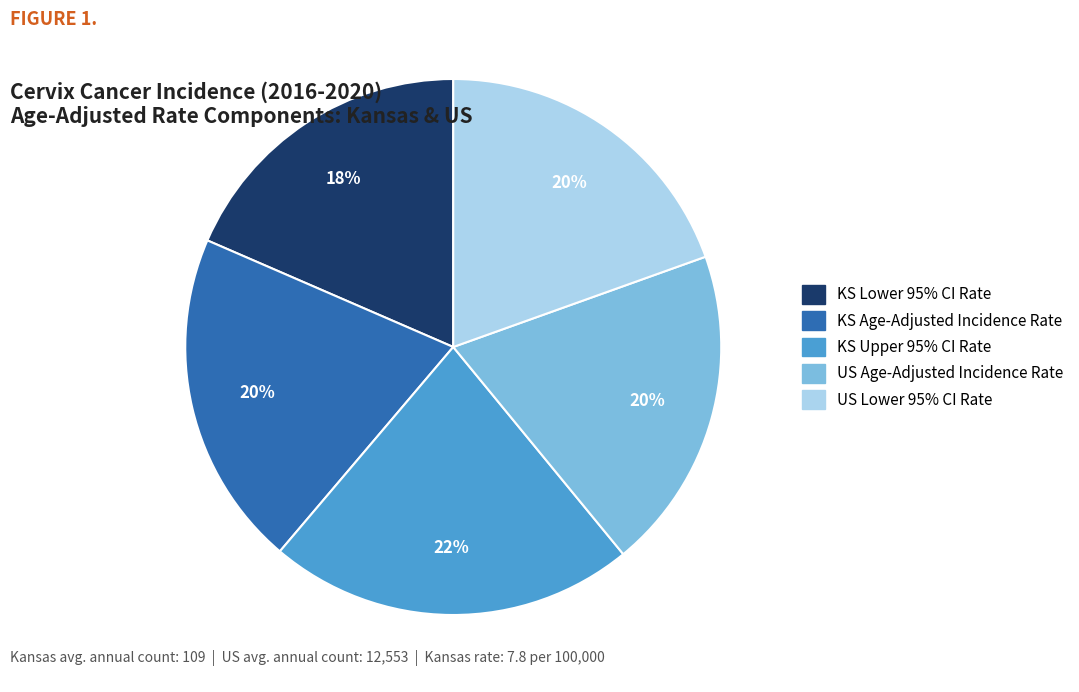

To the nearest percent, what is the average slice percentage?

20%